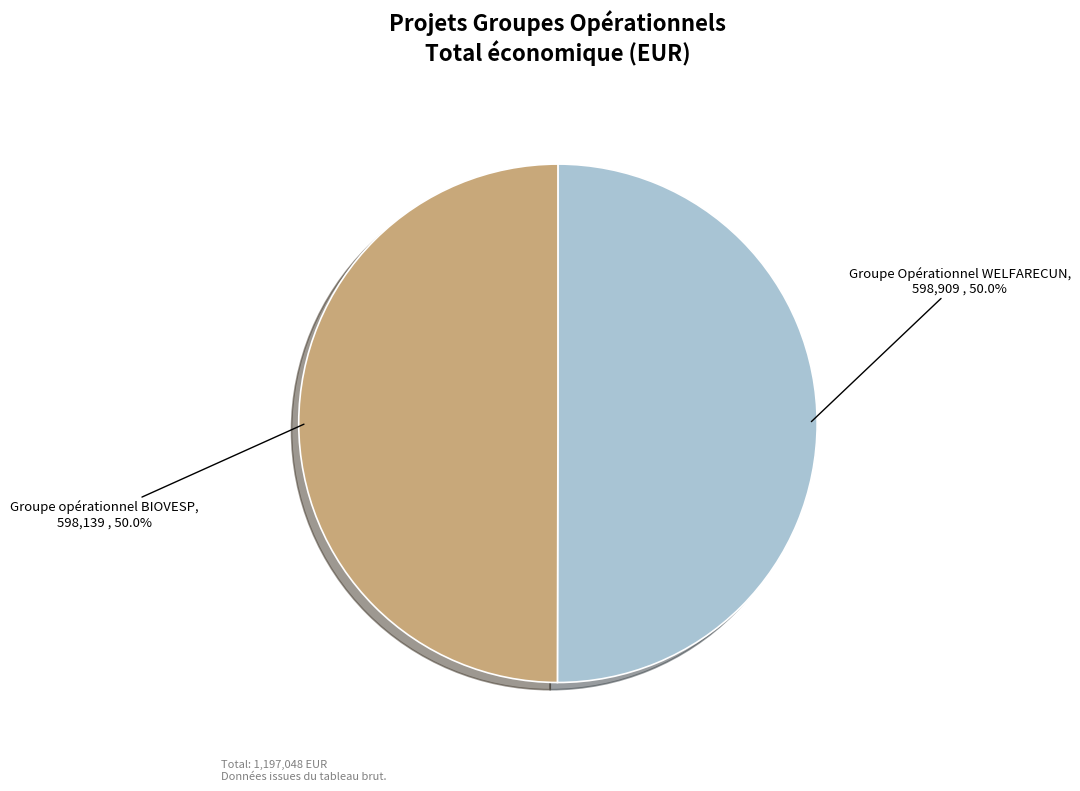

Approximately how many times larger is the value at Groupe Opérationnel WELFARECUN compared to Groupe opérationnel BIOVESP?

1.0